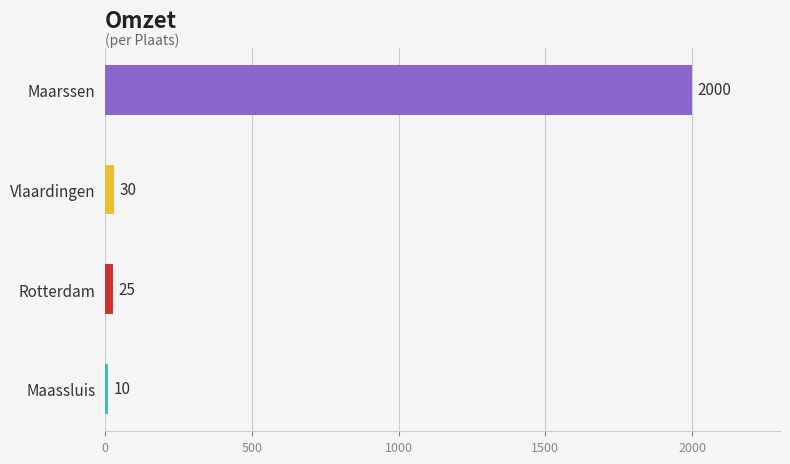

Reading bottom to top, list all the values displayed in this chart.

10	25	30	2000